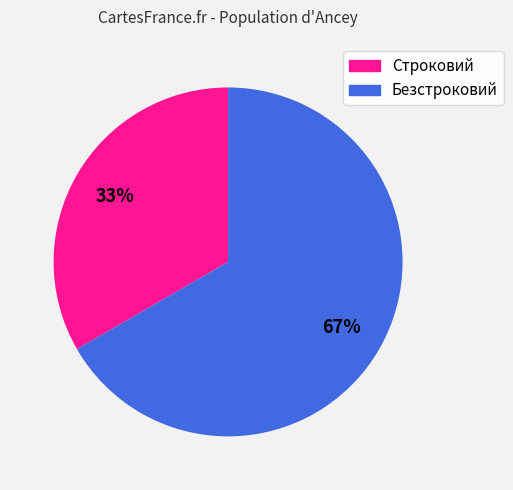

Does any single category account for the majority?

Yes